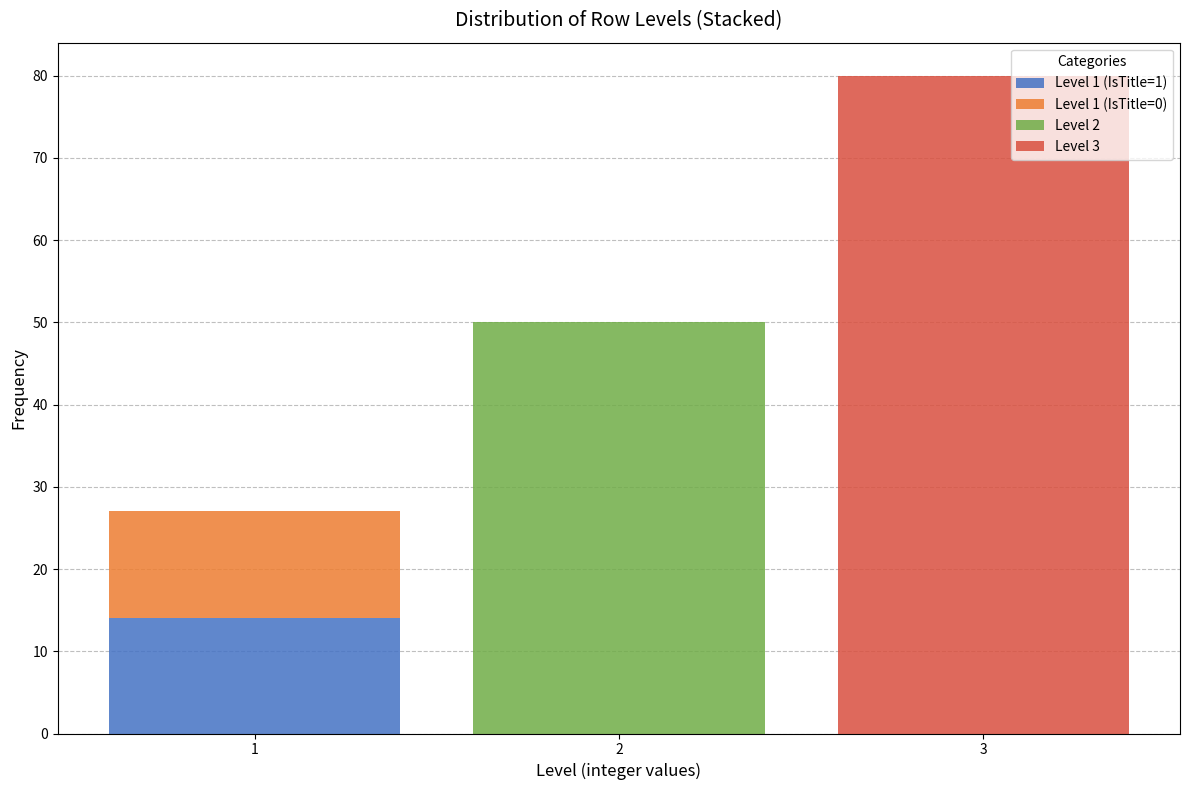

Reading left to right, transcribe this chart: for each stacked bar, give the range it covers on the x-axis and its total height. The values are not printed on the chart, so give them approximately, as read against the axis.

0.5 to 1.5: 27
1.5 to 2.5: 50
2.5 to 3.5: 80